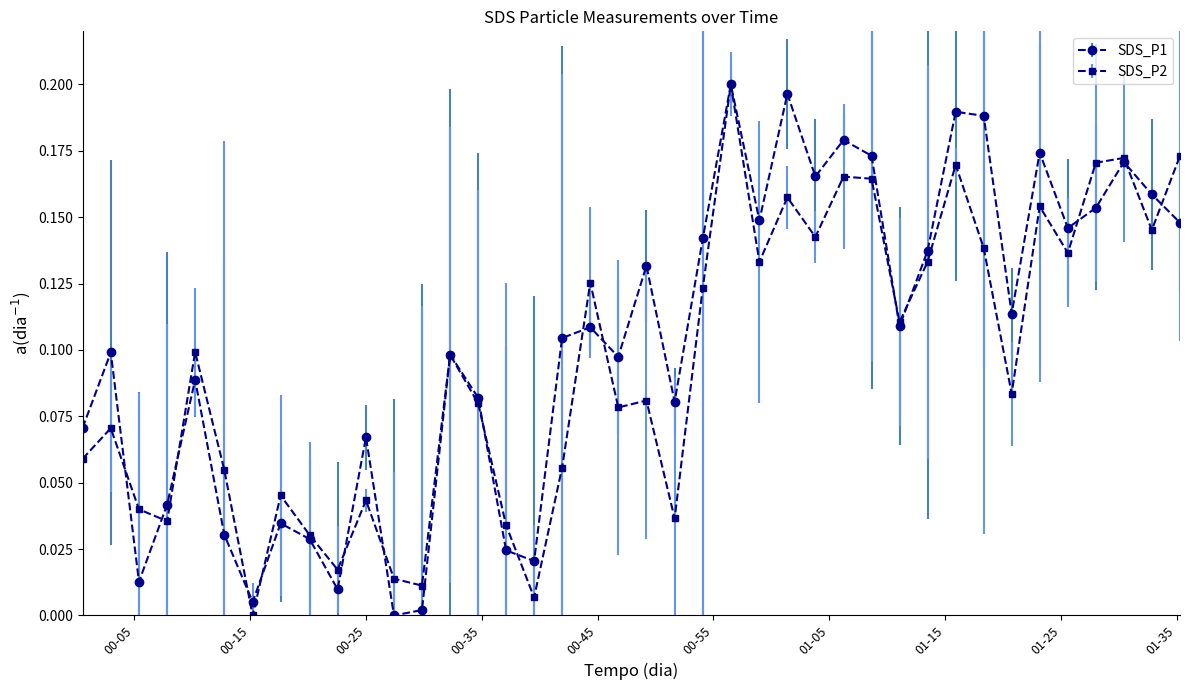

Does the chart display data point markers on the line(s)?

Yes